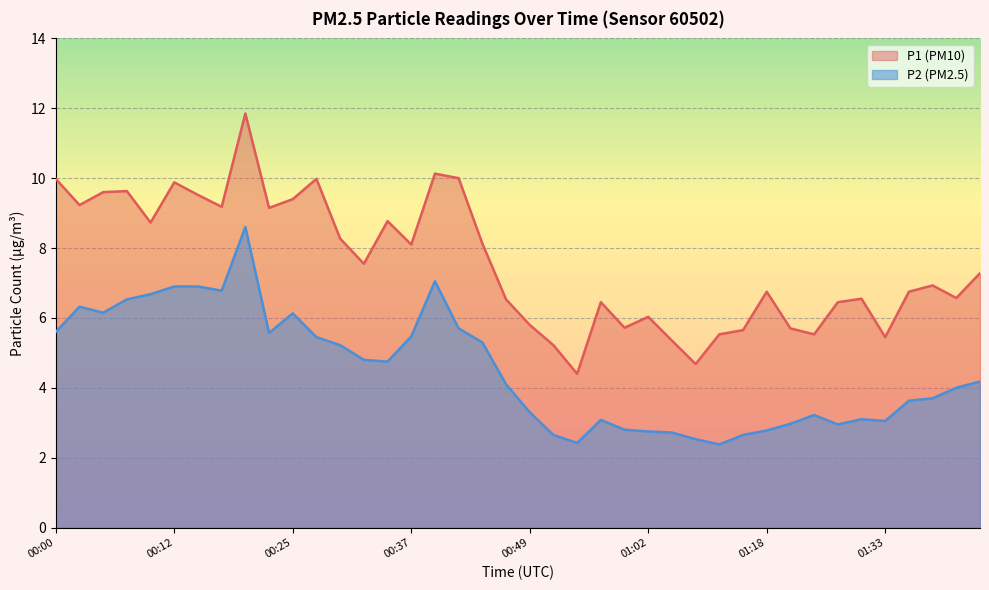

At how many categories does at least one series exceed 4?

40